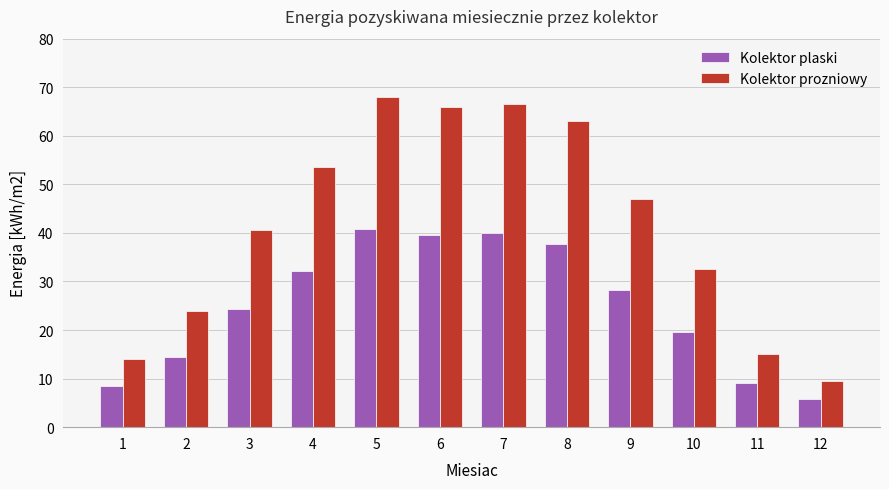

Does the chart contain stacked bars?

No